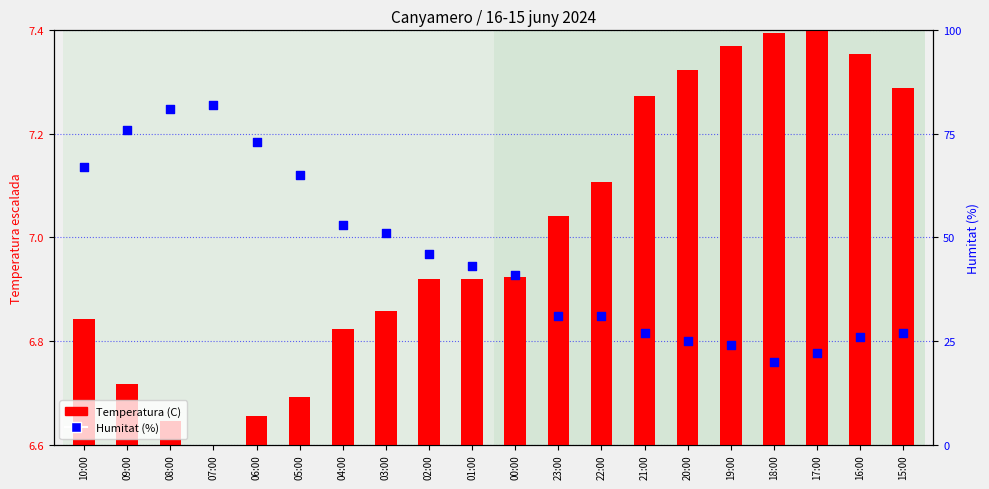

Which series has the largest total across all categories?

Humitat (%)